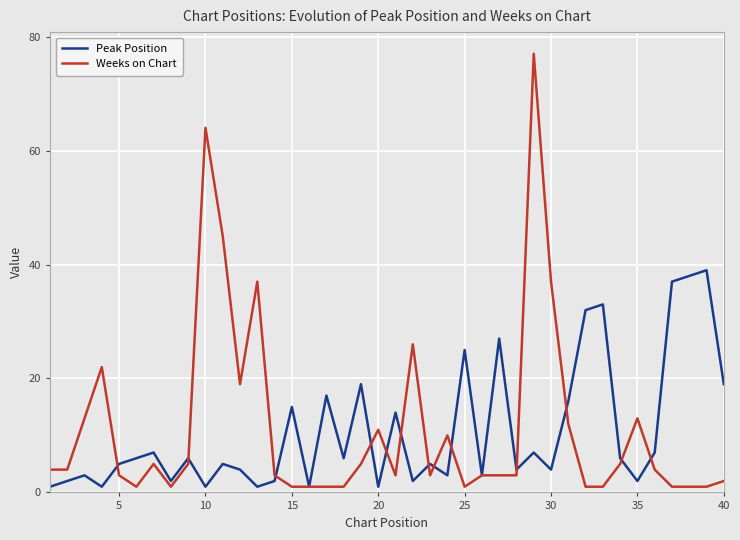

Reading left to right, transcribe all the data shown in this chart.

Peak Position: 1	2	3	1	5	6	7	2	6	1	5	4	1	2	15	1	17	6	19	1	14	2	5	3	25	3	27	4	7	4	16	32	33	6	2	7	37	38	39	19
Weeks on Chart: 4	4	13	22	3	1	5	1	5	64	45	19	37	3	1	1	1	1	5	11	3	26	3	10	1	3	3	3	77	37	12	1	1	5	13	4	1	1	1	2